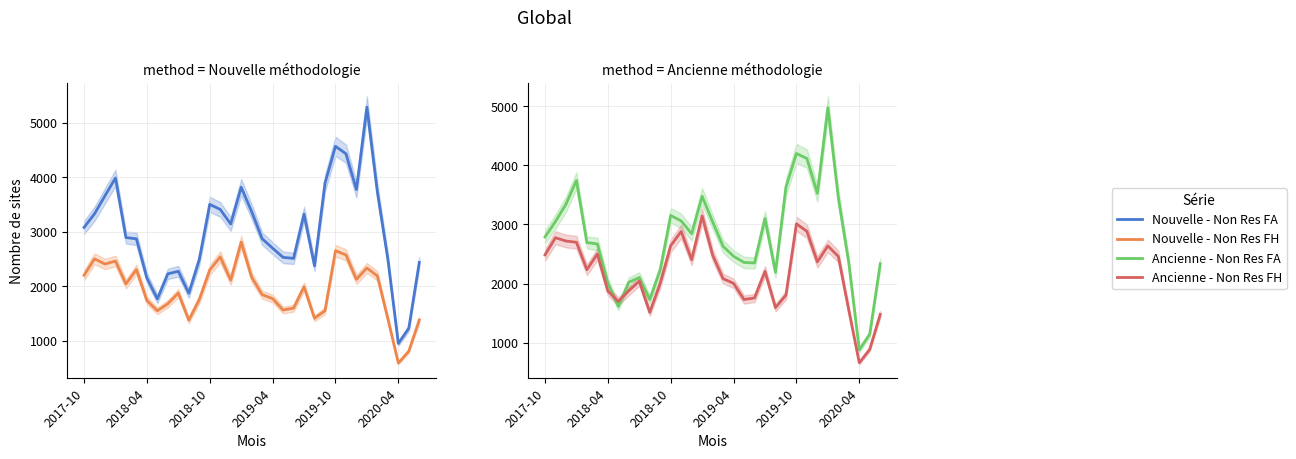

Is the value of Ancienne - Non Res FA at 15 greater than the value of Ancienne - Non Res FH at 15?

Yes